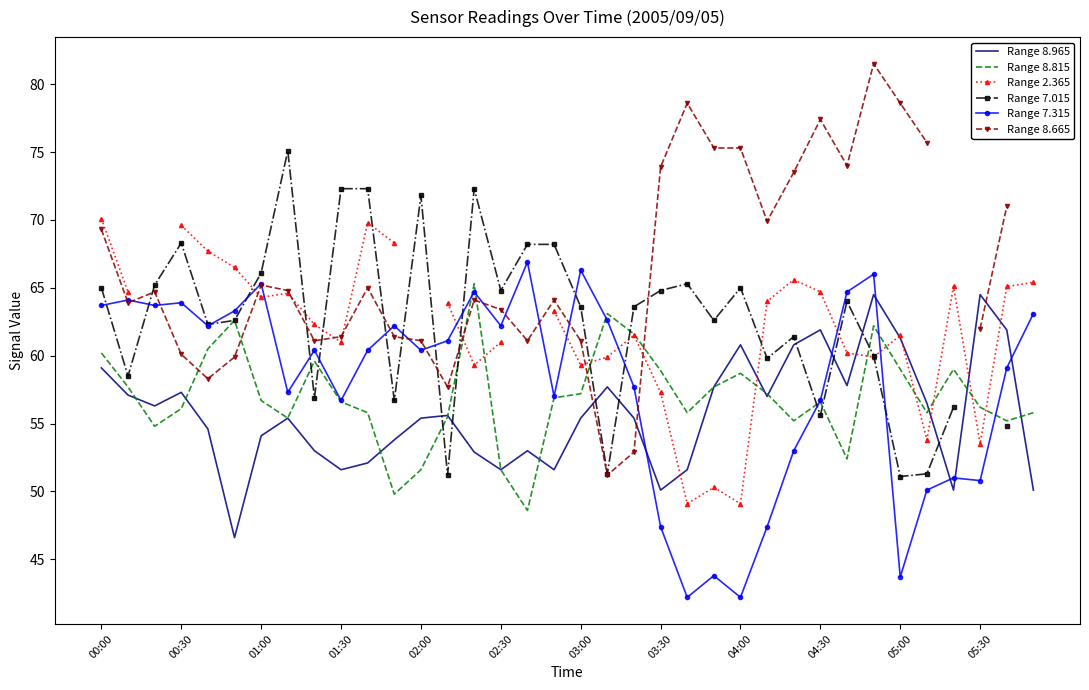

What is the difference between the second highest and second lowest values in the Range 7.315 series?

24.1